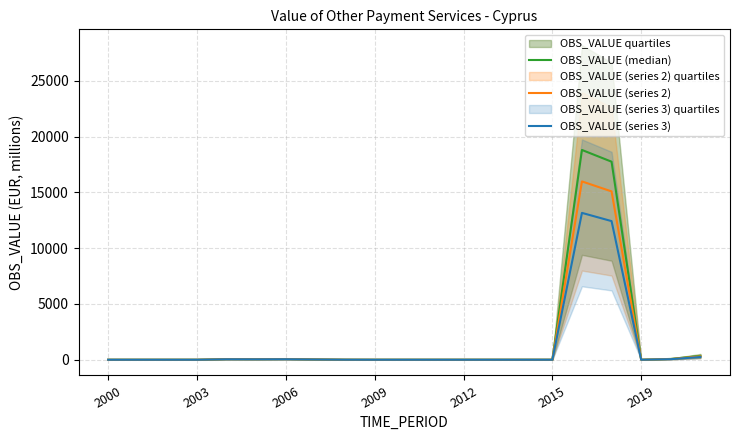

What are all the series names shown in the legend?

OBS_VALUE (median), OBS_VALUE (series 2), OBS_VALUE (series 3)